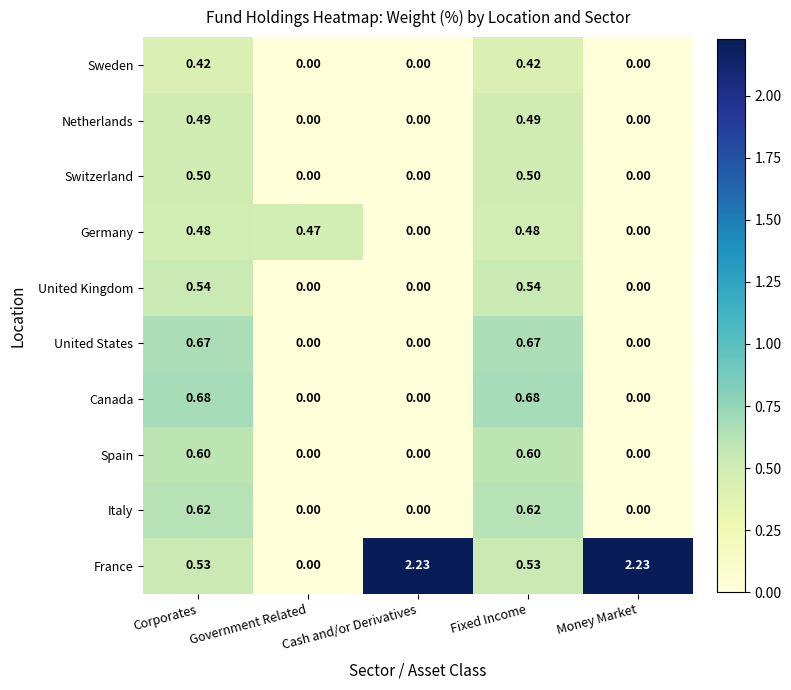

Which series changed the most between Corporates and Money Market?

France